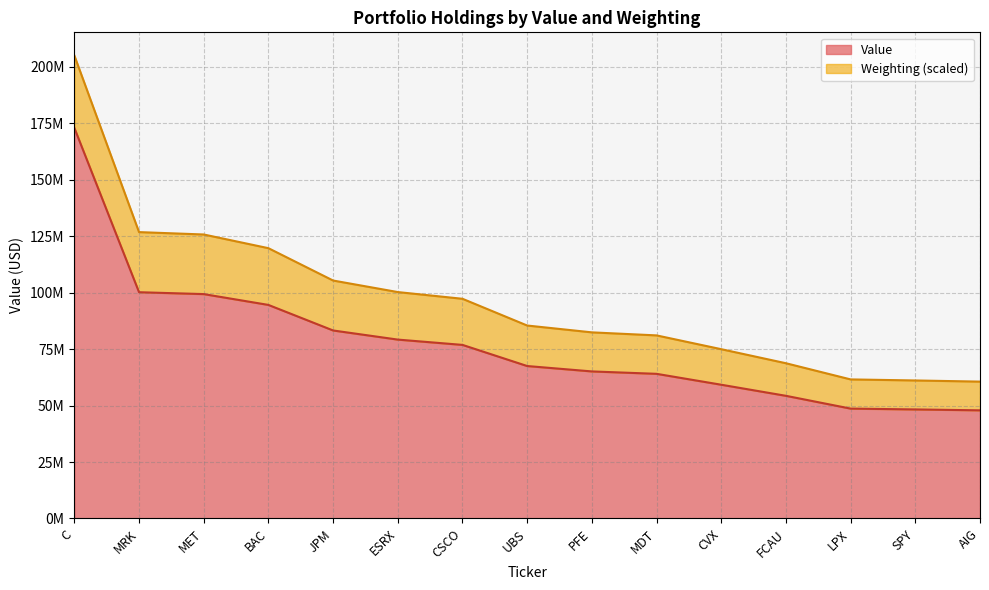

What position from the right is UBS?

8